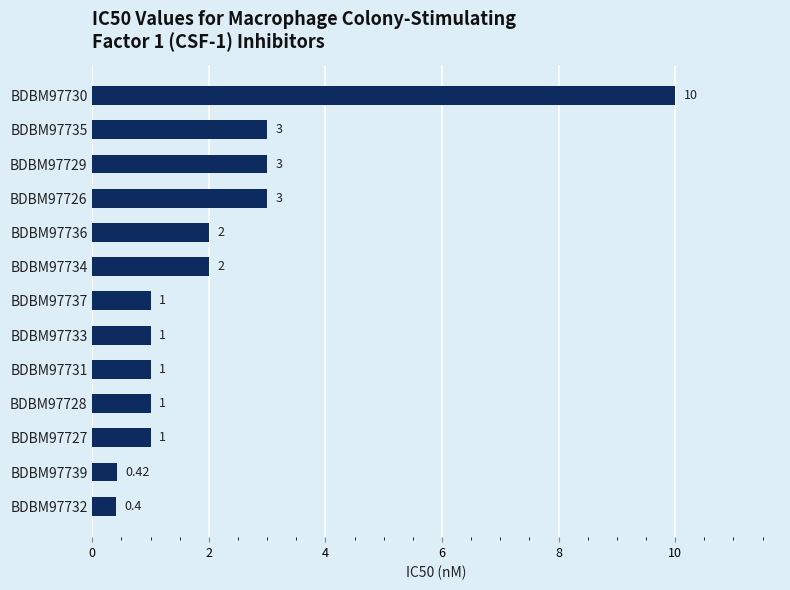

What is the average value?

2.2